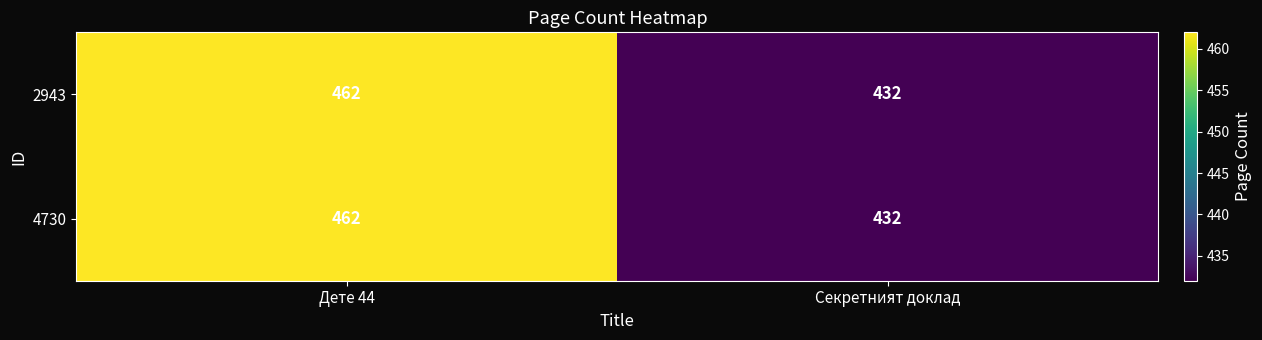

What is the total value across all series at Дете 44?

924